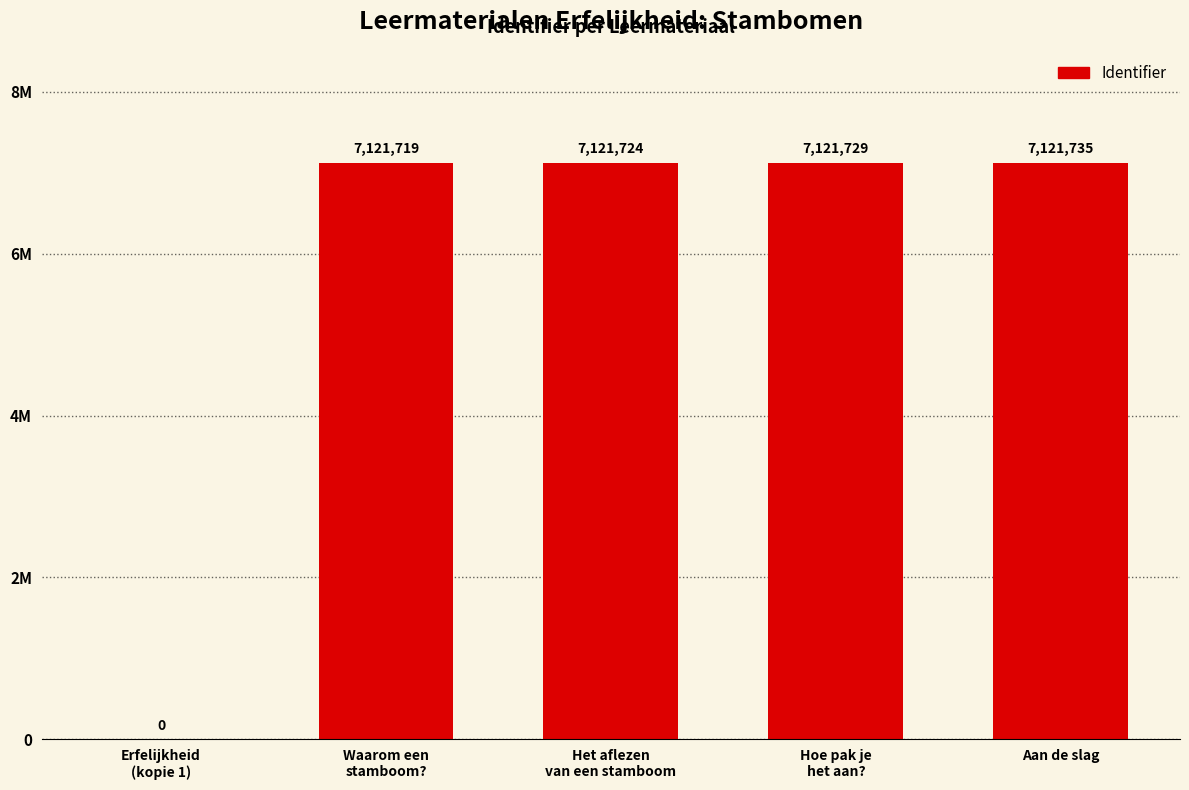

What position from the right is Erfelijkheid
(kopie 1)?

5